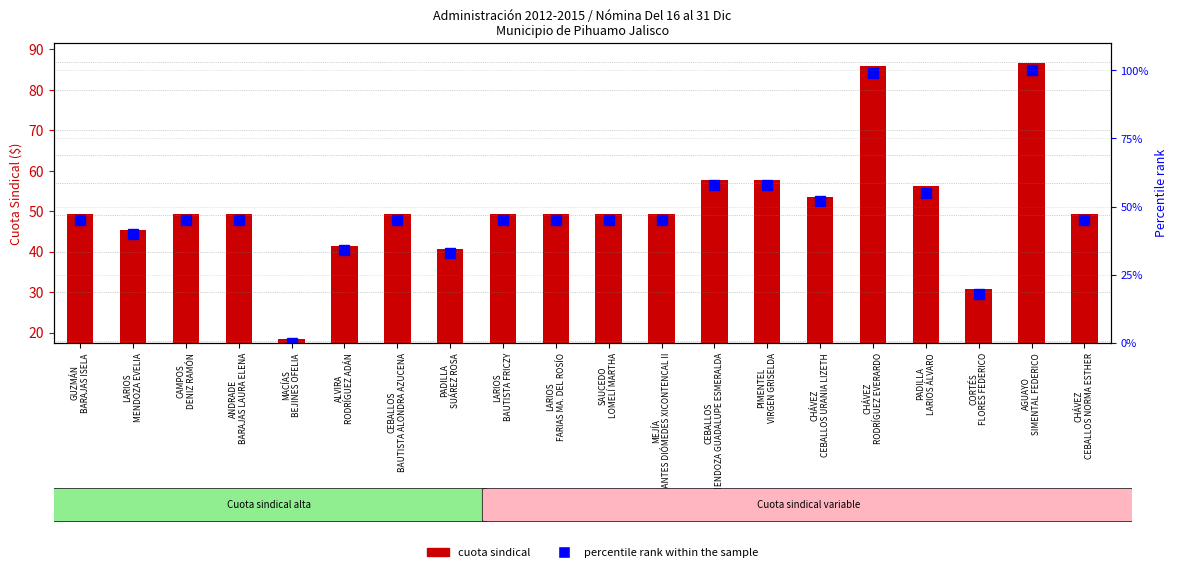

Rank the series by their maximum value, from highest to lowest.

percentile rank within the sample, cuota sindical